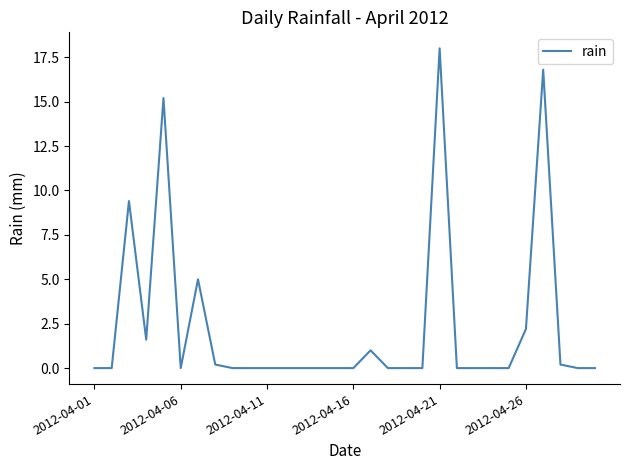

What is the greatest value displayed?

18.0